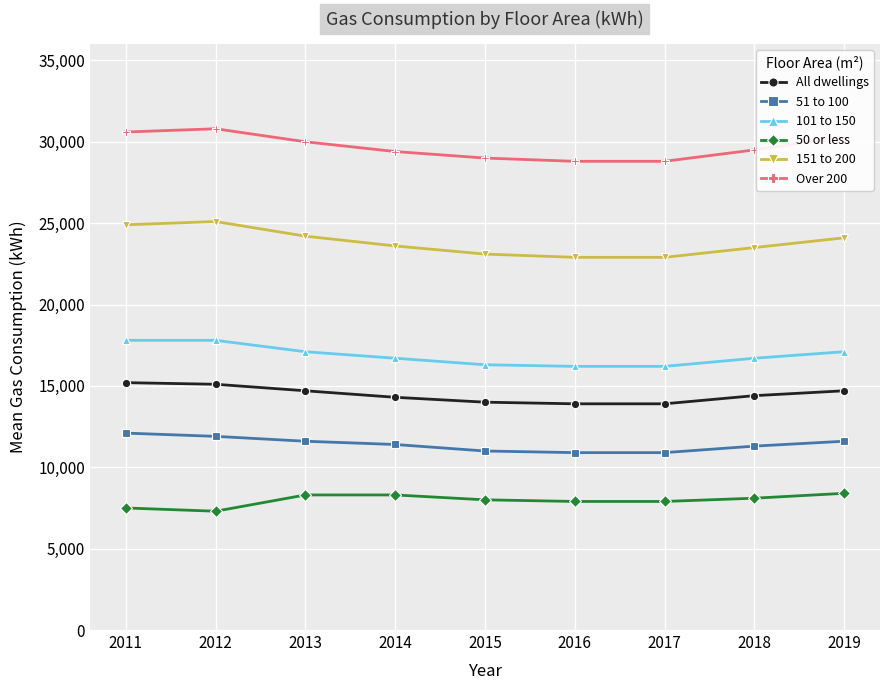

Is this an area chart (filled region under the line)?

No